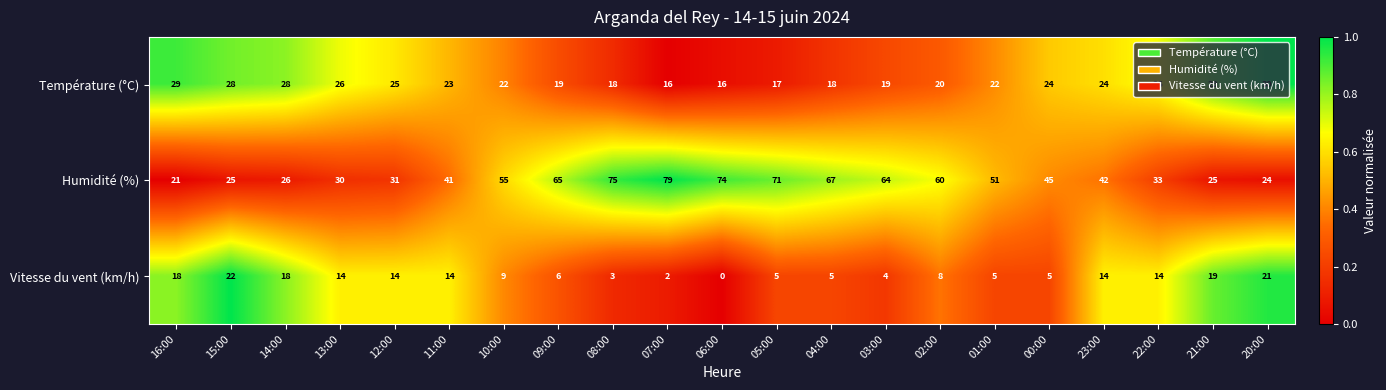

What is the total value across all series at 04:00?

90